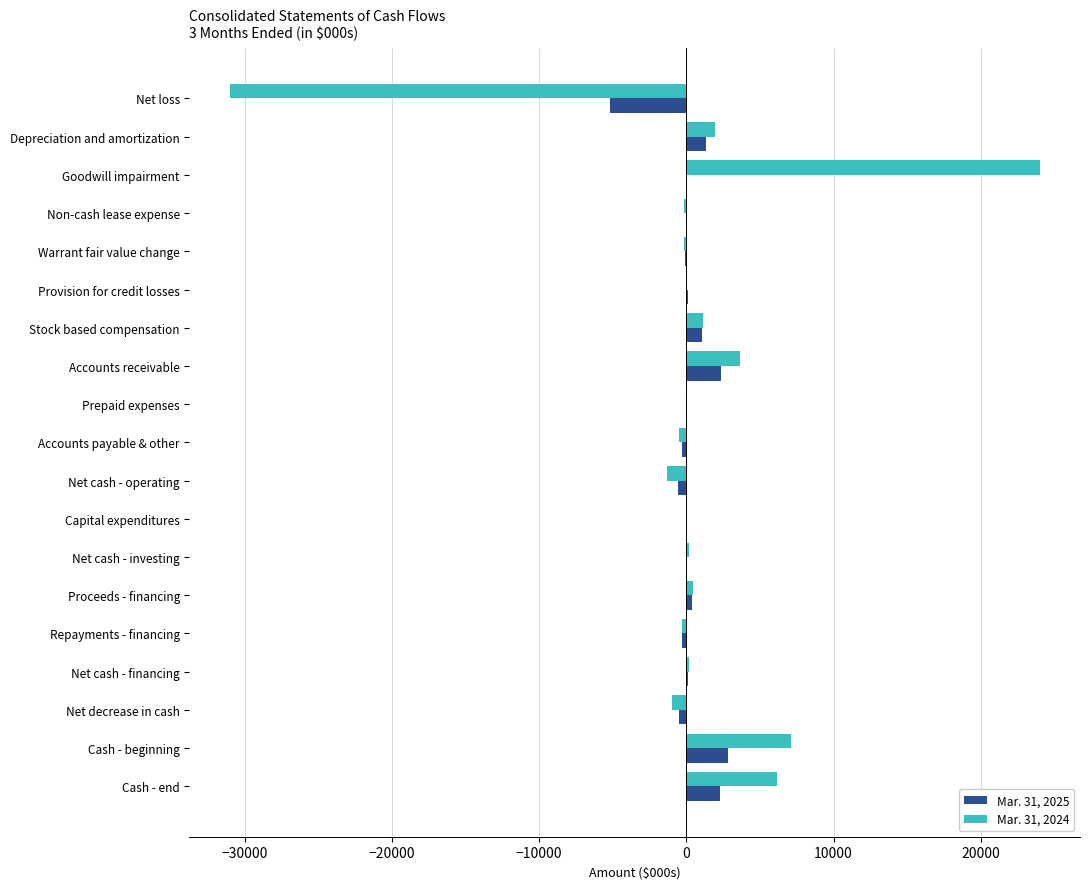

What is the total value across all series at Accounts receivable?

5992